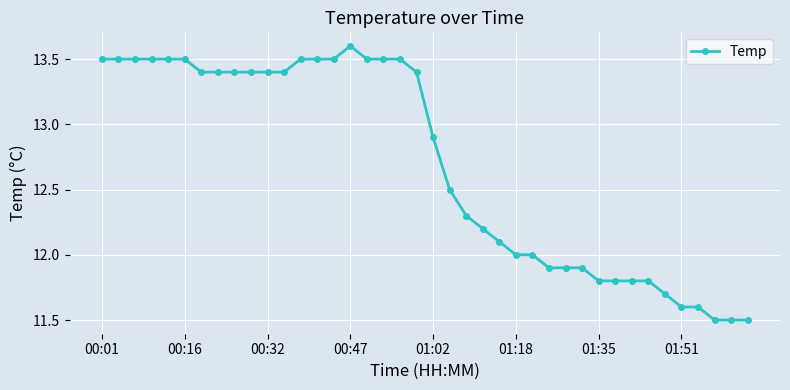

What is the difference between the maximum and minimum values?

2.1